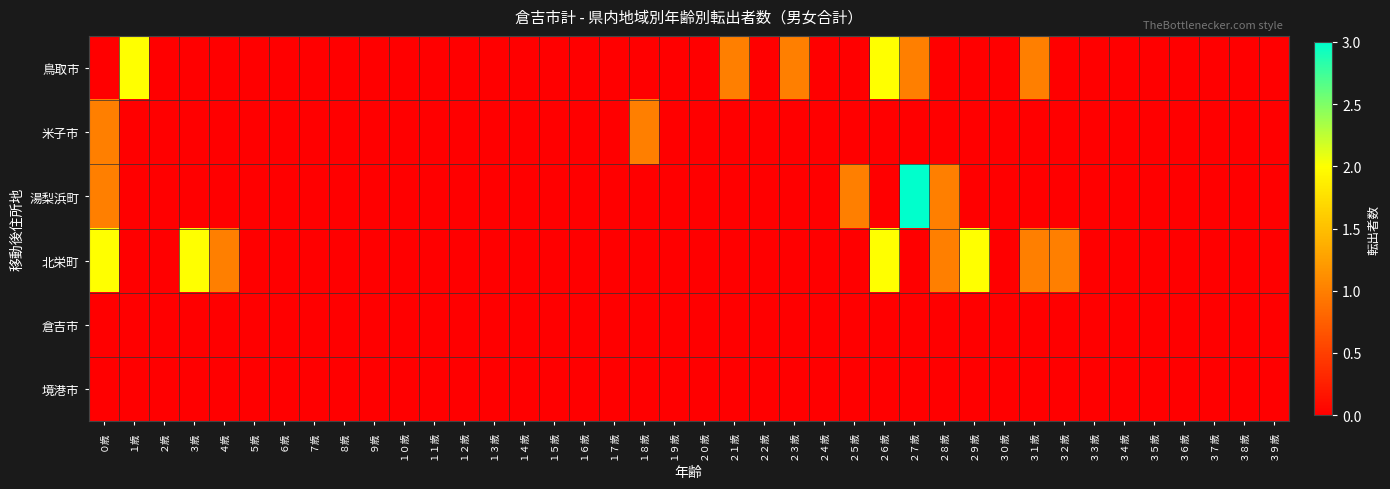

Reading left to right, extract all data points from this chart.

鳥取市: ０歳=0	１歳=2	２歳=0	３歳=0	４歳=0	５歳=0	６歳=0	７歳=0	８歳=0	９歳=0	１０歳=0	１１歳=0	１２歳=0	１３歳=0	１４歳=0	１５歳=0	１６歳=0	１７歳=0	１８歳=0	１９歳=0	２０歳=0	２１歳=1	２２歳=0	２３歳=1	２４歳=0	２５歳=0	２６歳=2	２７歳=1	２８歳=0	２９歳=0	３０歳=0	３１歳=1	３２歳=0	３３歳=0	３４歳=0	３５歳=0	３６歳=0	３７歳=0	３８歳=0	３９歳=0
米子市: ０歳=1	１歳=0	２歳=0	３歳=0	４歳=0	５歳=0	６歳=0	７歳=0	８歳=0	９歳=0	１０歳=0	１１歳=0	１２歳=0	１３歳=0	１４歳=0	１５歳=0	１６歳=0	１７歳=0	１８歳=1	１９歳=0	２０歳=0	２１歳=0	２２歳=0	２３歳=0	２４歳=0	２５歳=0	２６歳=0	２７歳=0	２８歳=0	２９歳=0	３０歳=0	３１歳=0	３２歳=0	３３歳=0	３４歳=0	３５歳=0	３６歳=0	３７歳=0	３８歳=0	３９歳=0
湯梨浜町: ０歳=1	１歳=0	２歳=0	３歳=0	４歳=0	５歳=0	６歳=0	７歳=0	８歳=0	９歳=0	１０歳=0	１１歳=0	１２歳=0	１３歳=0	１４歳=0	１５歳=0	１６歳=0	１７歳=0	１８歳=0	１９歳=0	２０歳=0	２１歳=0	２２歳=0	２３歳=0	２４歳=0	２５歳=1	２６歳=0	２７歳=3	２８歳=1	２９歳=0	３０歳=0	３１歳=0	３２歳=0	３３歳=0	３４歳=0	３５歳=0	３６歳=0	３７歳=0	３８歳=0	３９歳=0
北栄町: ０歳=2	１歳=0	２歳=0	３歳=2	４歳=1	５歳=0	６歳=0	７歳=0	８歳=0	９歳=0	１０歳=0	１１歳=0	１２歳=0	１３歳=0	１４歳=0	１５歳=0	１６歳=0	１７歳=0	１８歳=0	１９歳=0	２０歳=0	２１歳=0	２２歳=0	２３歳=0	２４歳=0	２５歳=0	２６歳=2	２７歳=0	２８歳=1	２９歳=2	３０歳=0	３１歳=1	３２歳=1	３３歳=0	３４歳=0	３５歳=0	３６歳=0	３７歳=0	３８歳=0	３９歳=0
倉吉市: ０歳=0	１歳=0	２歳=0	３歳=0	４歳=0	５歳=0	６歳=0	７歳=0	８歳=0	９歳=0	１０歳=0	１１歳=0	１２歳=0	１３歳=0	１４歳=0	１５歳=0	１６歳=0	１７歳=0	１８歳=0	１９歳=0	２０歳=0	２１歳=0	２２歳=0	２３歳=0	２４歳=0	２５歳=0	２６歳=0	２７歳=0	２８歳=0	２９歳=0	３０歳=0	３１歳=0	３２歳=0	３３歳=0	３４歳=0	３５歳=0	３６歳=0	３７歳=0	３８歳=0	３９歳=0
境港市: ０歳=0	１歳=0	２歳=0	３歳=0	４歳=0	５歳=0	６歳=0	７歳=0	８歳=0	９歳=0	１０歳=0	１１歳=0	１２歳=0	１３歳=0	１４歳=0	１５歳=0	１６歳=0	１７歳=0	１８歳=0	１９歳=0	２０歳=0	２１歳=0	２２歳=0	２３歳=0	２４歳=0	２５歳=0	２６歳=0	２７歳=0	２８歳=0	２９歳=0	３０歳=0	３１歳=0	３２歳=0	３３歳=0	３４歳=0	３５歳=0	３６歳=0	３７歳=0	３８歳=0	３９歳=0